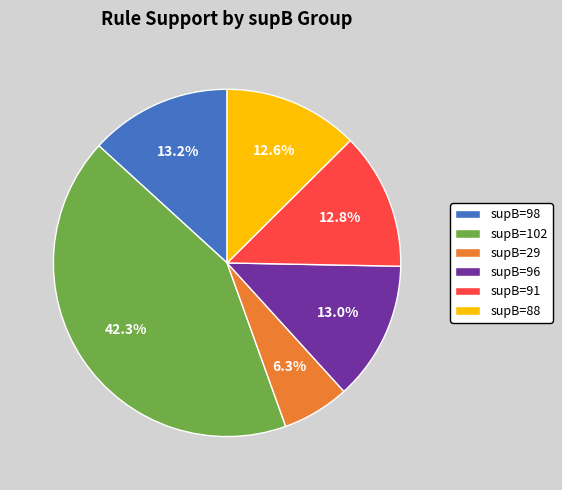

Count the number of slices in the pie.

6